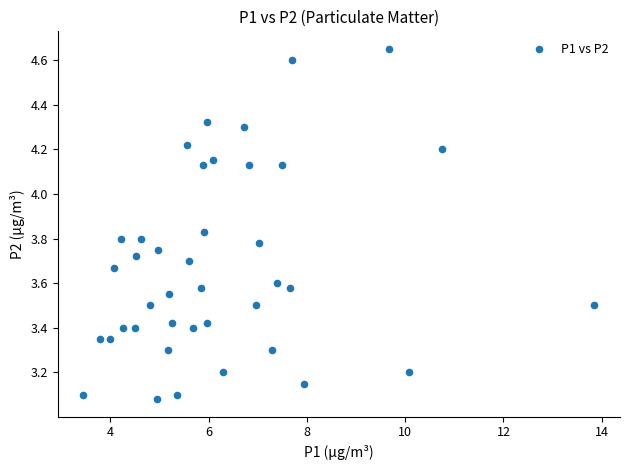

What is the range of X values (max minus min)?

10.4